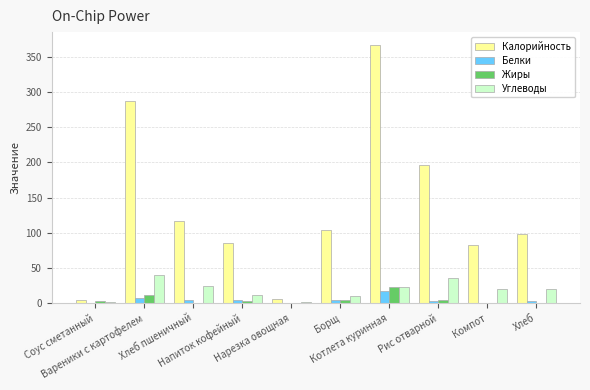

What are all the series names shown in the legend?

Калорийность, Белки, Жиры, Углеводы